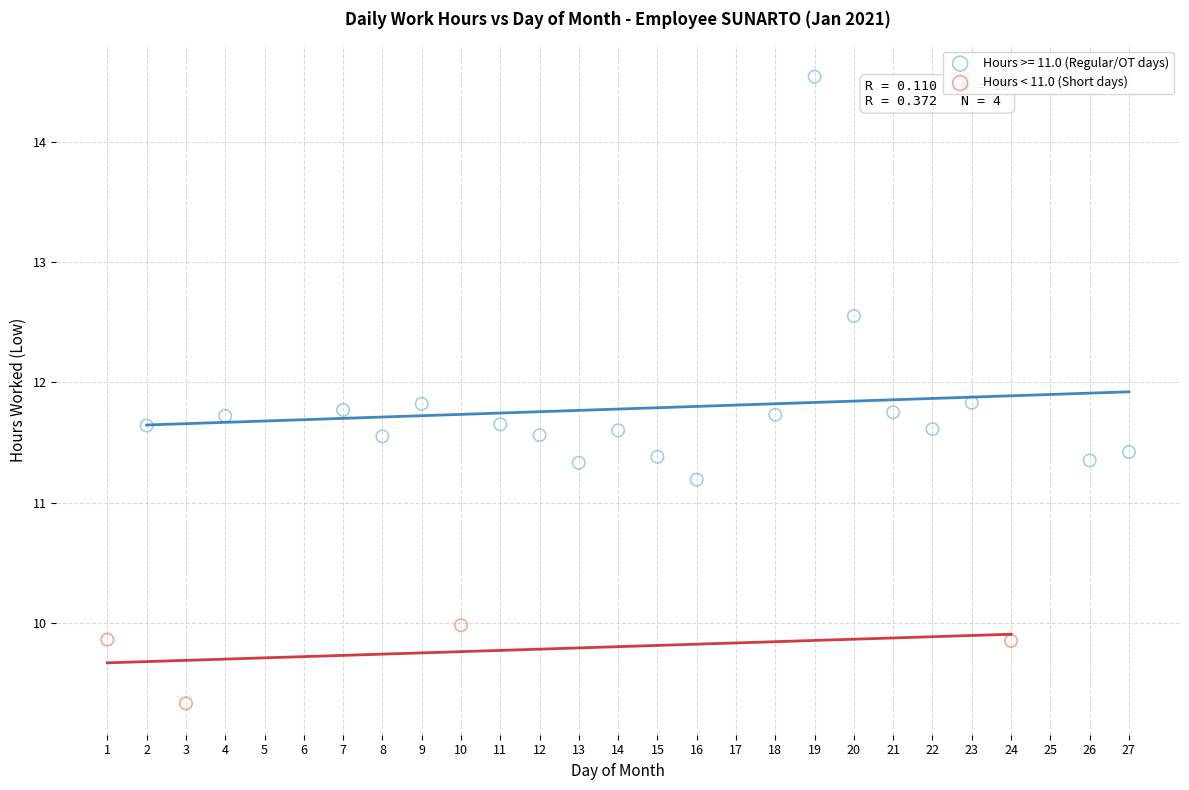

Which series reaches the maximum Y coordinate?

Hours >= 11.0 (Regular/OT days)